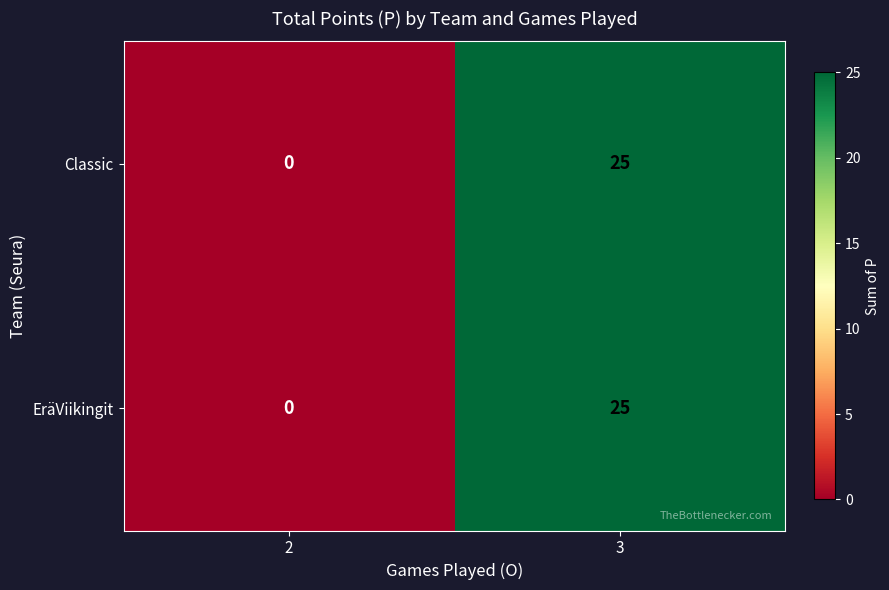

Is the value of Classic at 3 greater than the value of EräViikingit at 2?

Yes